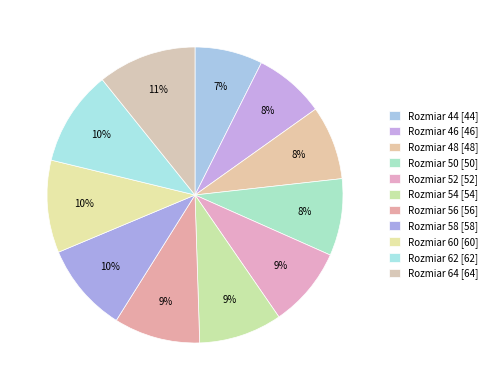

To the nearest percent, what is the average slice percentage?

9%